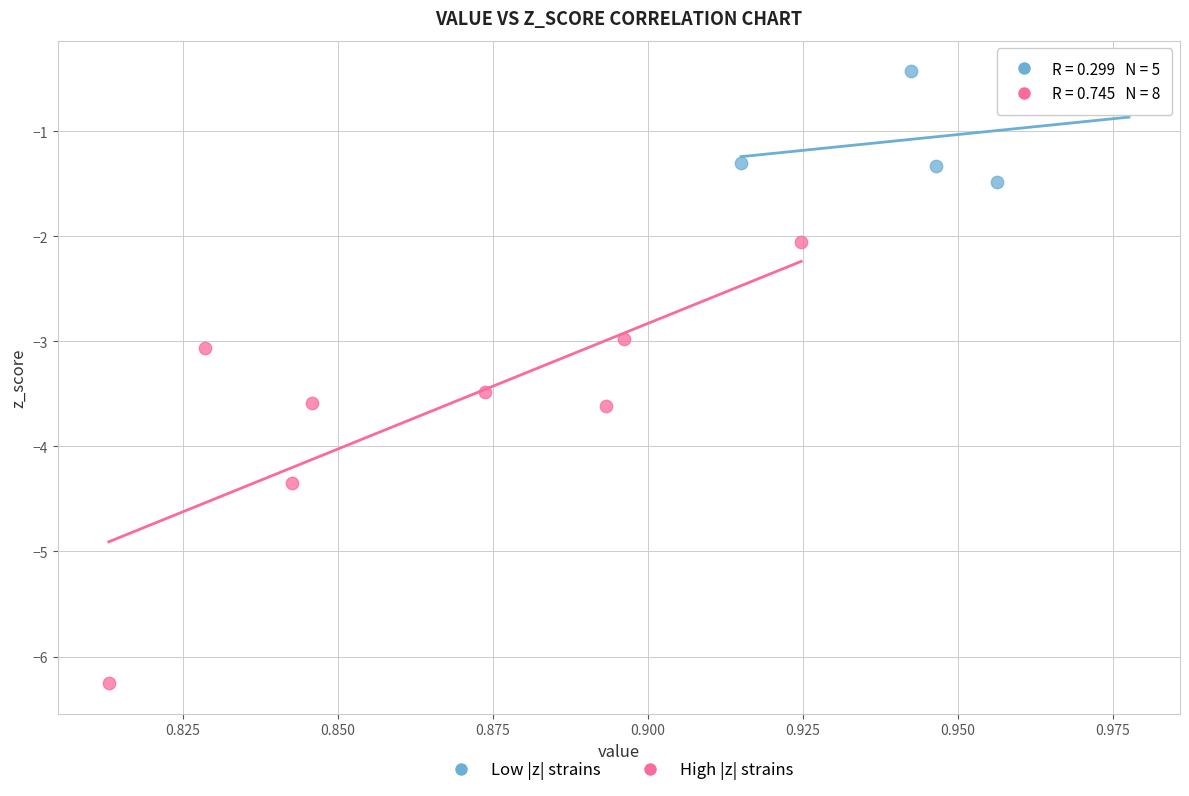

Which series has the largest Y range (max minus min)?

High |z| strains